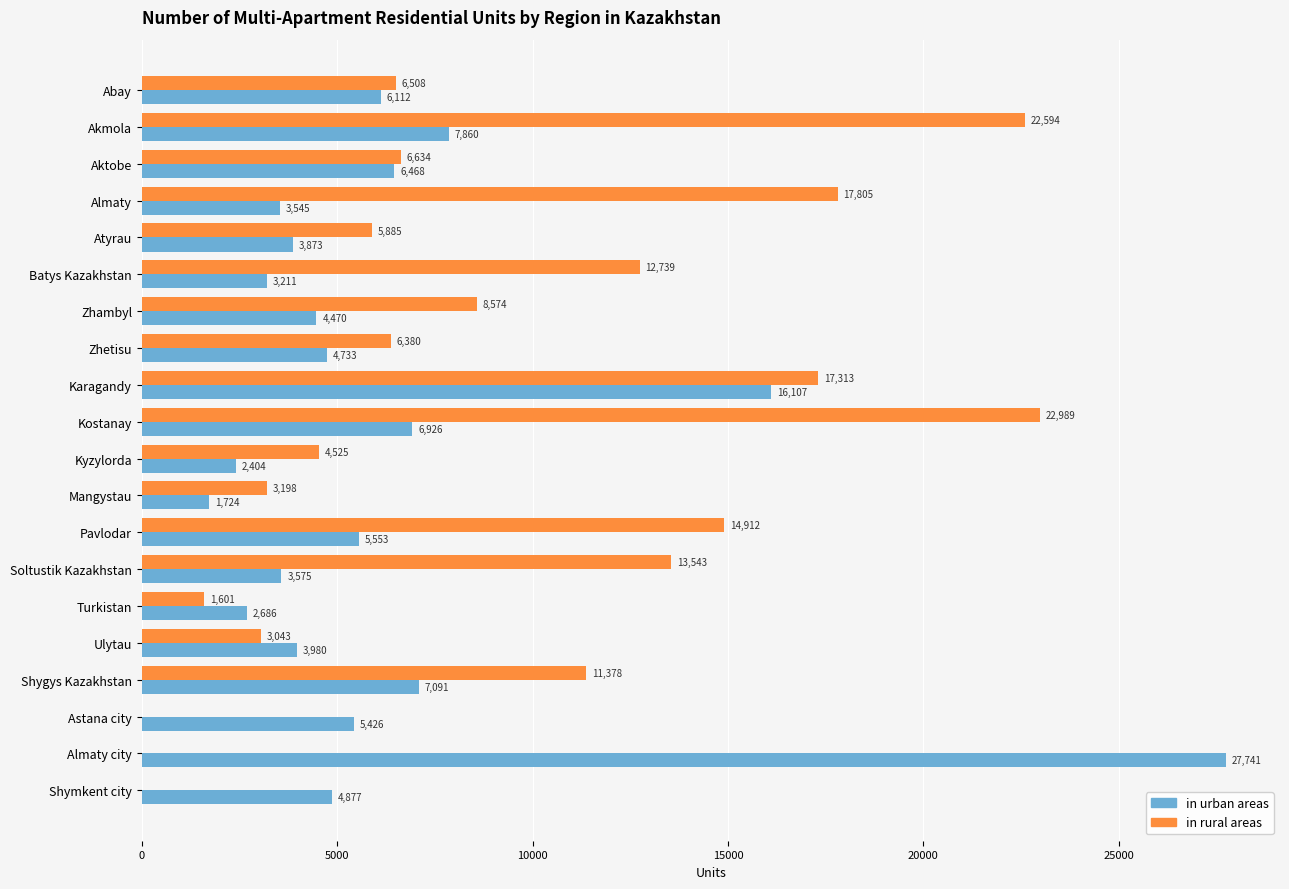

Between Akmola and Zhambyl, which series saw the biggest shift?

in rural areas